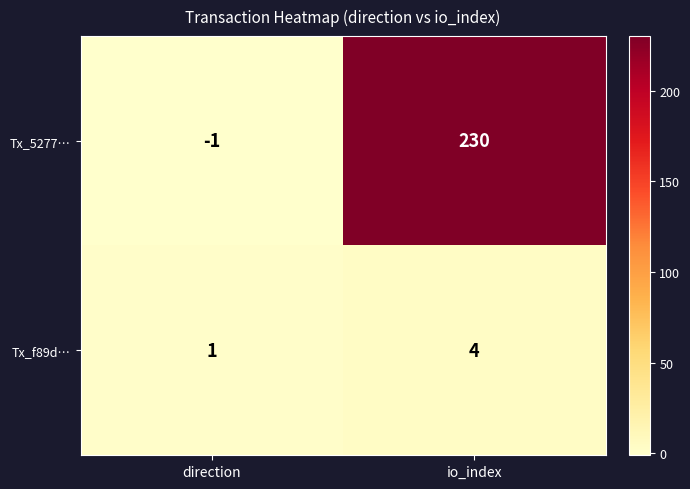

Rank the series by their maximum value, from highest to lowest.

Tx_5277…, Tx_f89d…